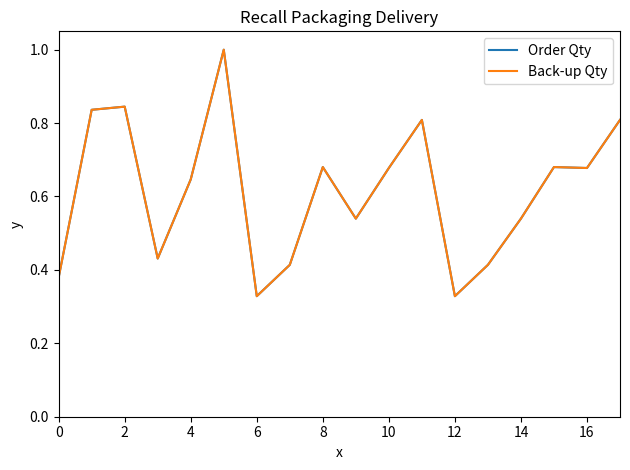

True or false: Back-up Qty and Order Qty cross at least once.

False